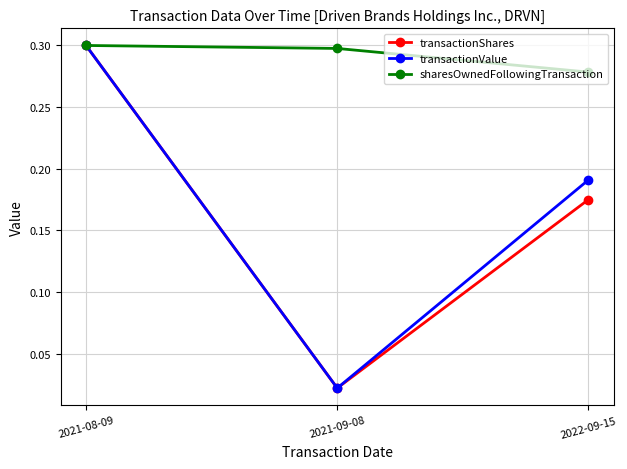

True or false: transactionShares has a value of 0.3 at 2021-08-09.

True